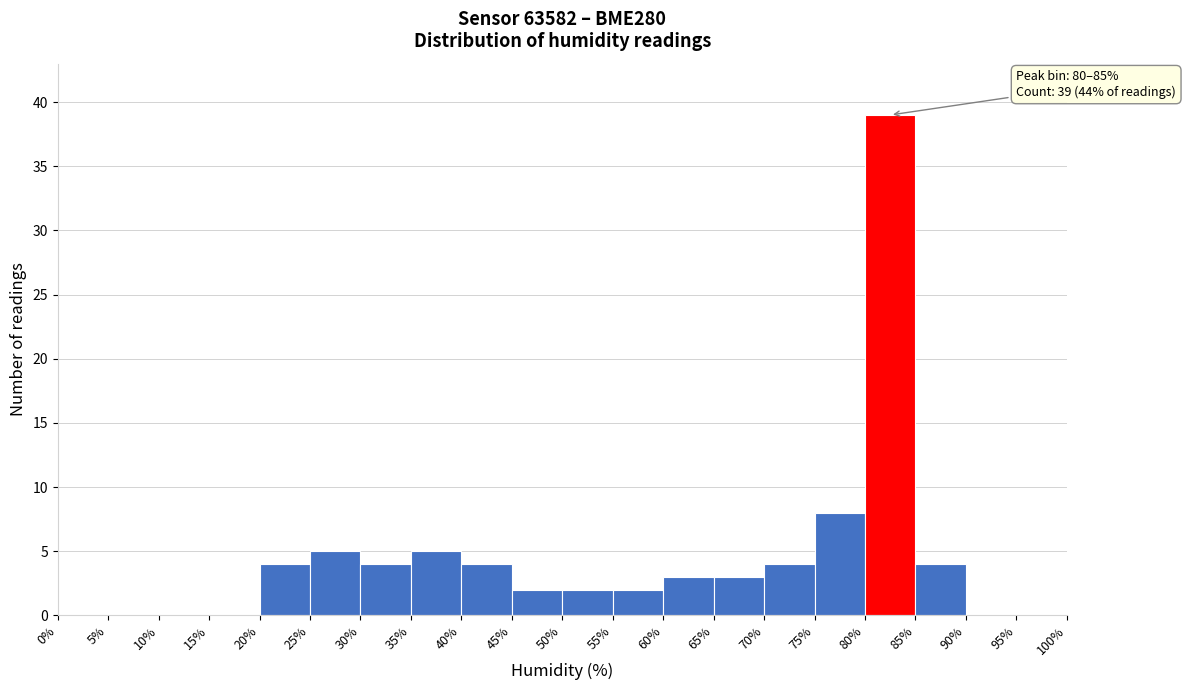

Which range on the x-axis has the tallest bar?

80% to 85%